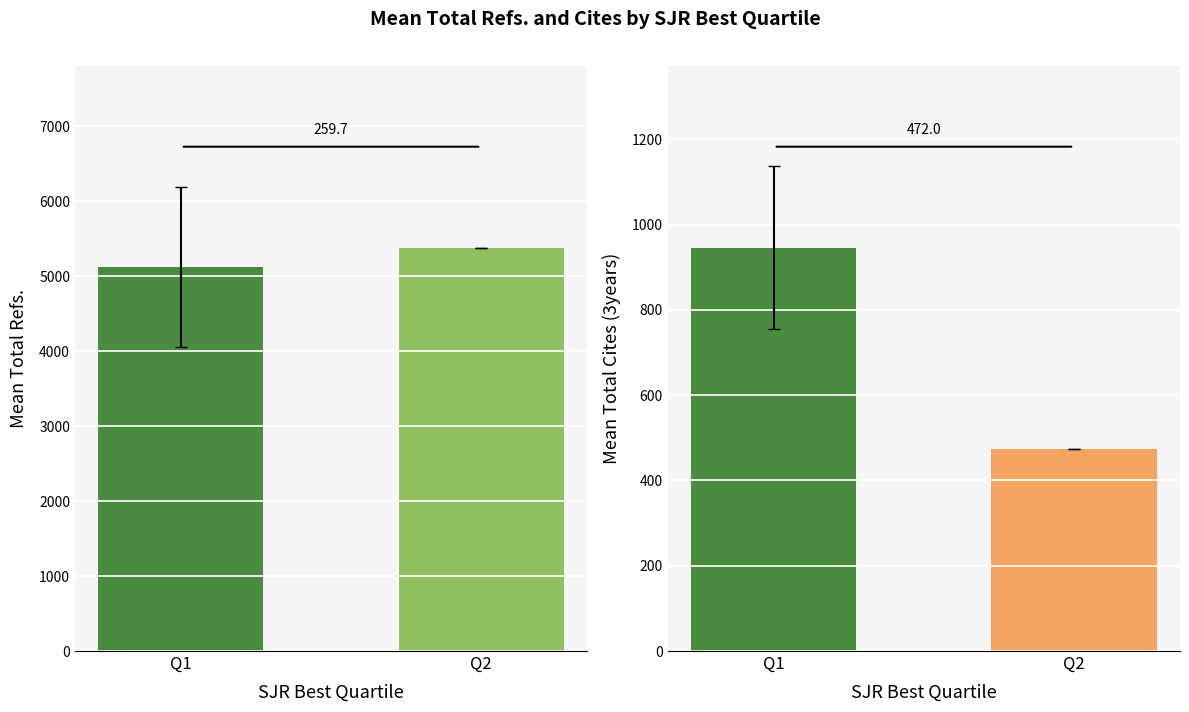

Rank the categories by Mean Cites (3years) value from highest to lowest.

Q1, Q2